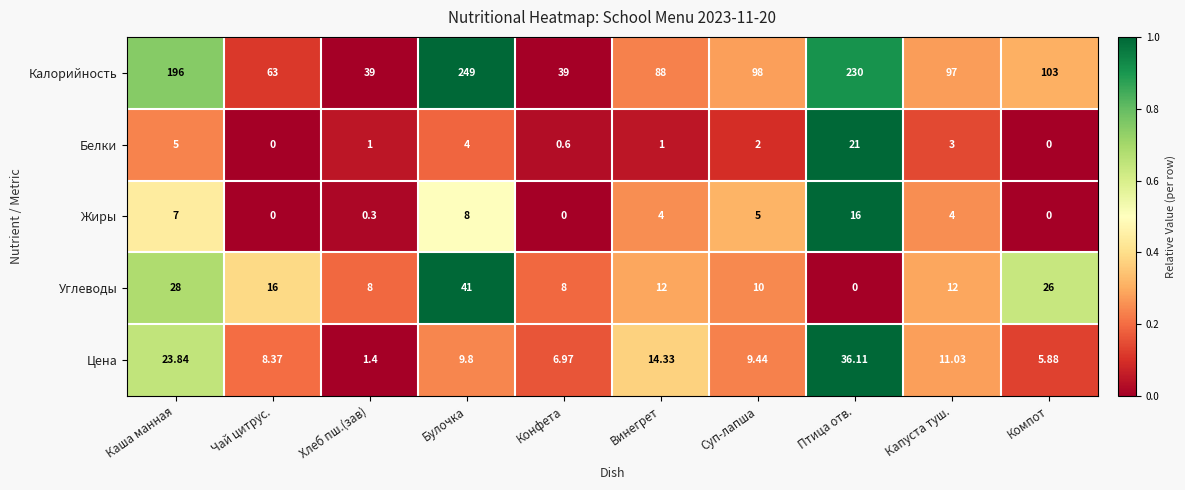

Is the value of Углеводы at Хлеб пш.(зав) greater than the value of Калорийность at Конфета?

No